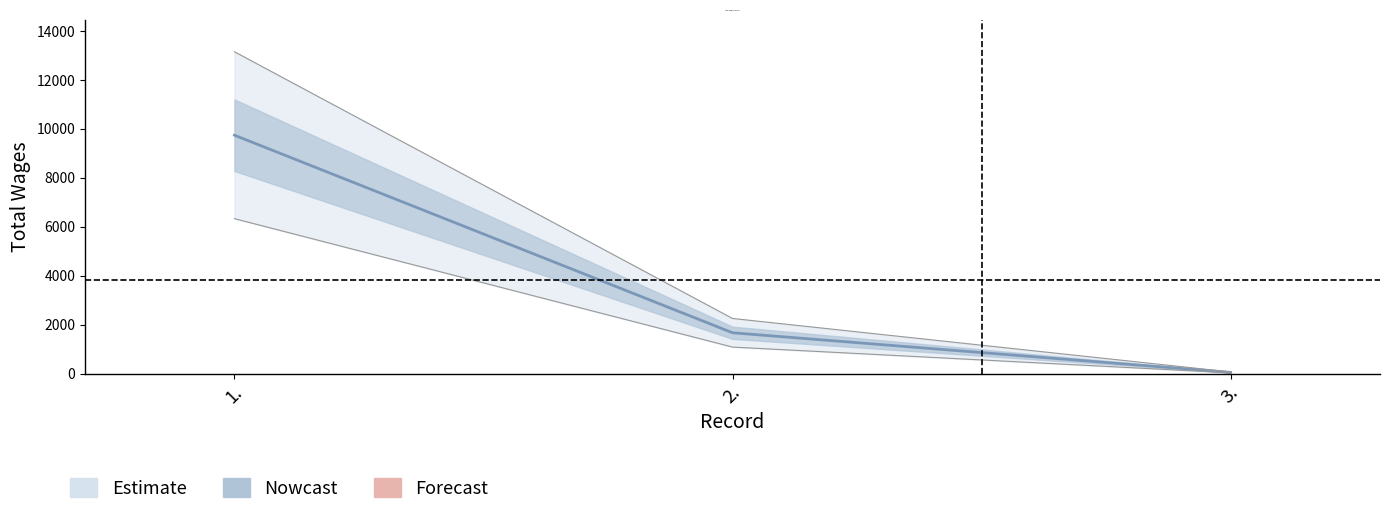

Which category has the lowest value across all series?

3.